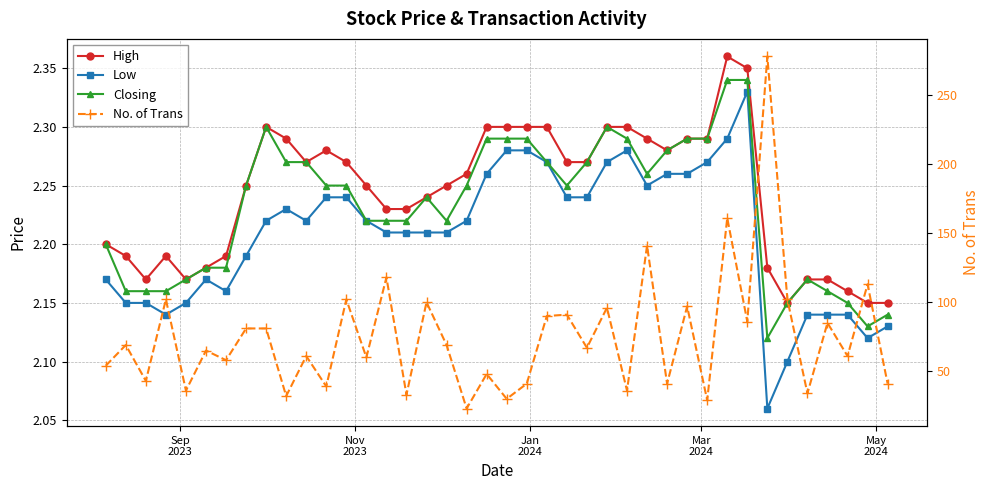

At how many categories does at least one series exceed 201?

1